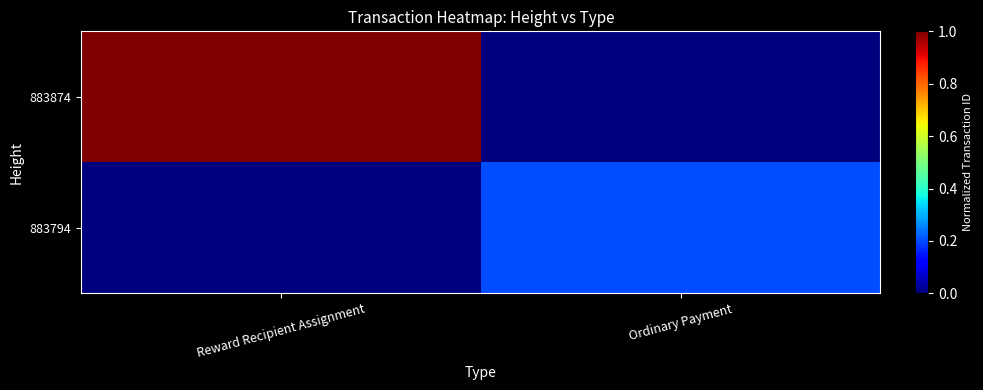

Which series changed the most between Reward Recipient Assignment and Ordinary Payment?

883874